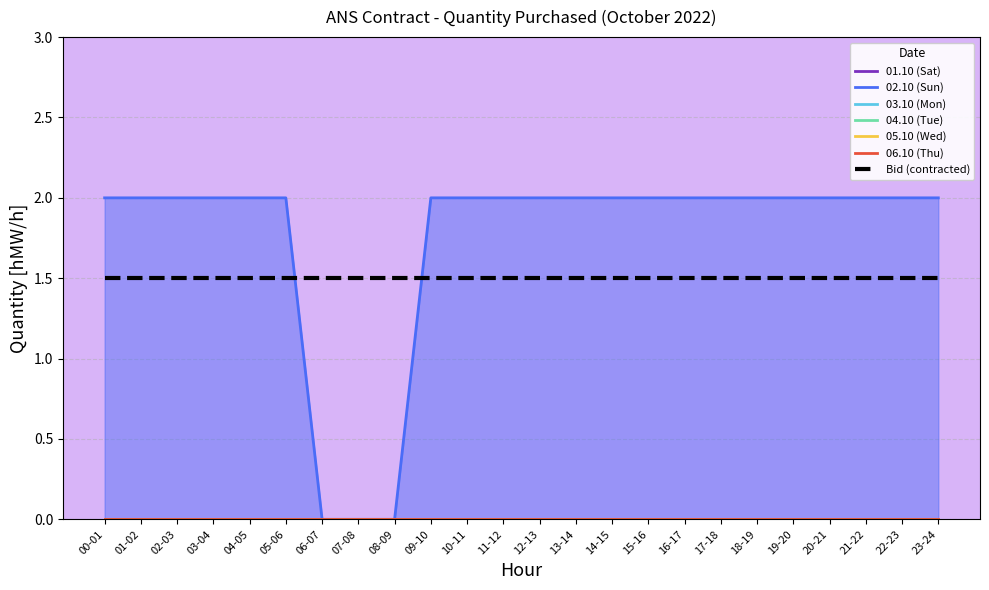

The 02.10 (Sun) series shows 2 at 16-17. True or false?

True